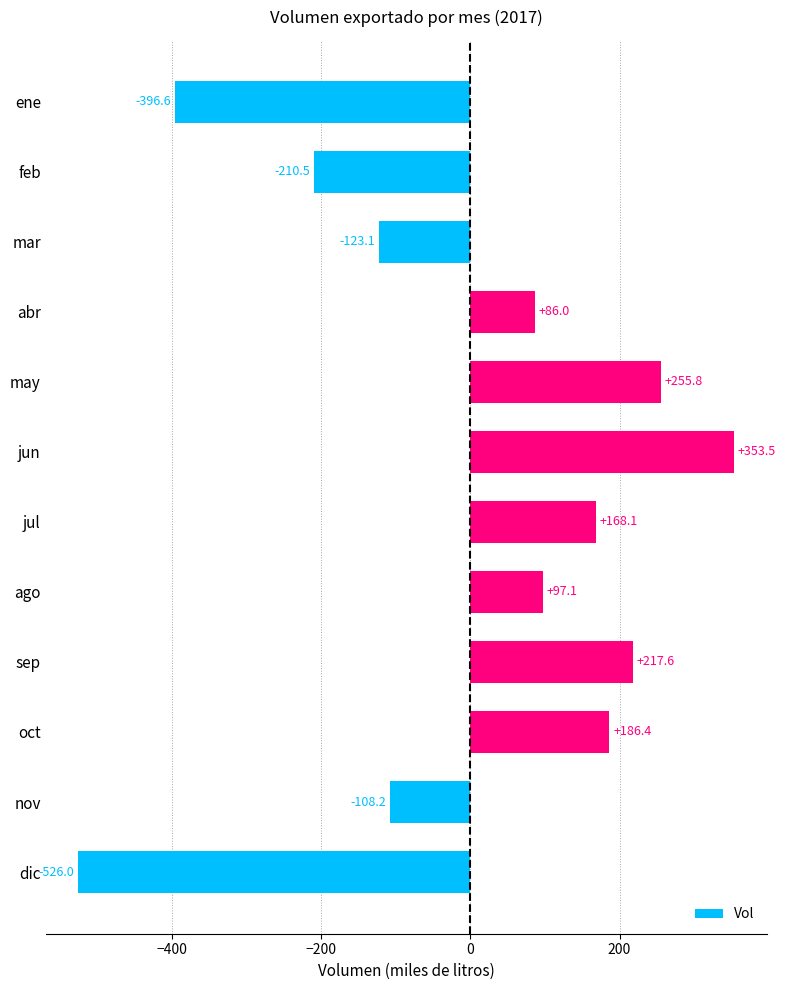

How many values are above zero?

7